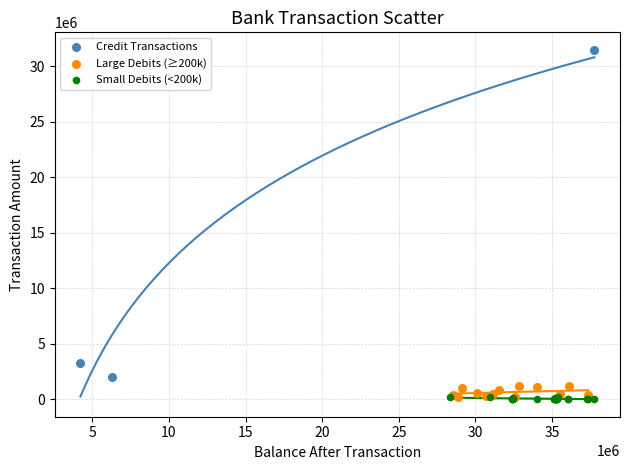

Which series has the largest Y range (max minus min)?

Credit Transactions